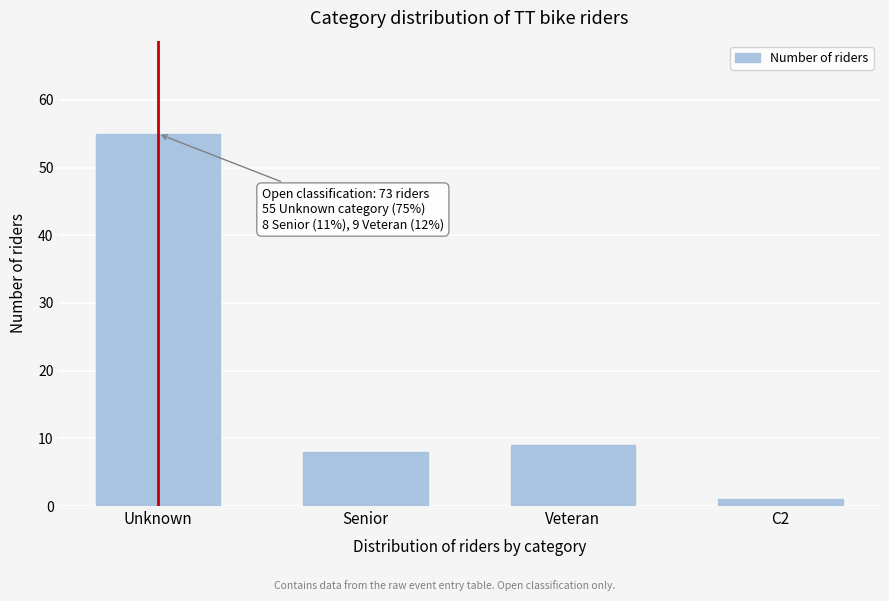

Reading left to right, extract all data points from this chart.

55	8	9	1